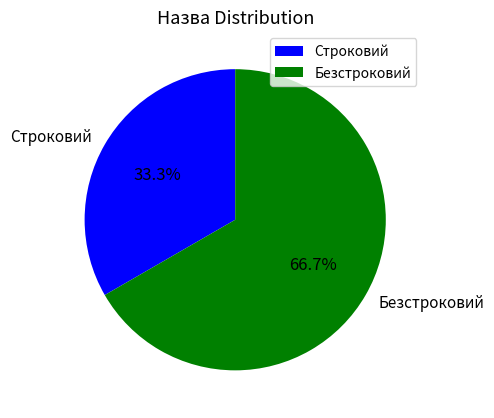

What is the largest slice in the pie chart?

Безстроковий